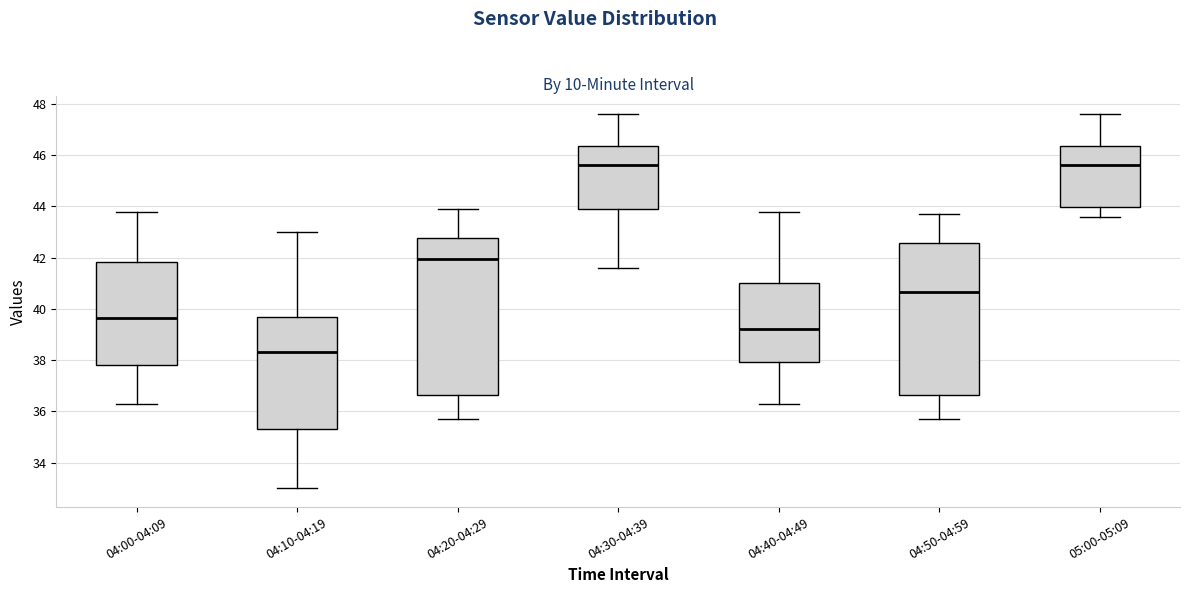

Reading left to right, read every box against the y-axis: the position of its median line, the range the box covers, and the ends of its whiskers. The values are not printed on the chart, so give them approximately, as read against the axis.

04:00-04:09: median 39.6, box 37.8 to 41.8, whiskers 36.4 to 43.8
04:10-04:19: median 38.4, box 35.4 to 39.6, whiskers 33.0 to 43.0
04:20-04:29: median 42.0, box 36.6 to 42.8, whiskers 35.8 to 44.0
04:30-04:39: median 45.6, box 44.0 to 46.4, whiskers 41.6 to 47.6
04:40-04:49: median 39.2, box 38.0 to 41.0, whiskers 36.4 to 43.8
04:50-04:59: median 40.6, box 36.6 to 42.6, whiskers 35.8 to 43.8
05:00-05:09: median 45.6, box 44.0 to 46.4, whiskers 43.6 to 47.6